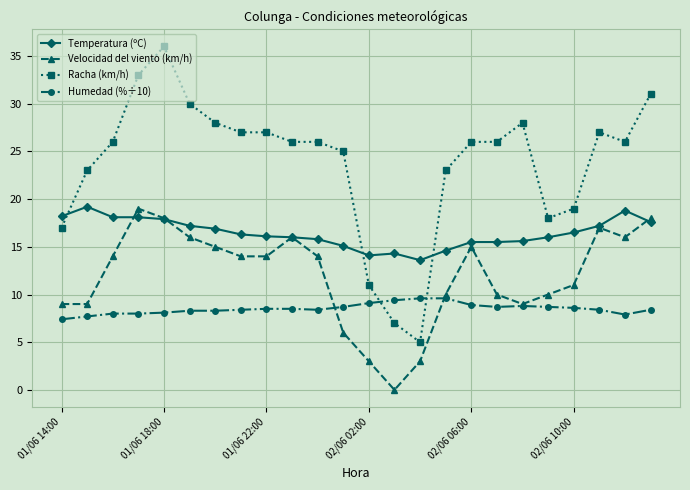

What is the value of the Humedad (%÷10) point at the 20th from the left?

8.7